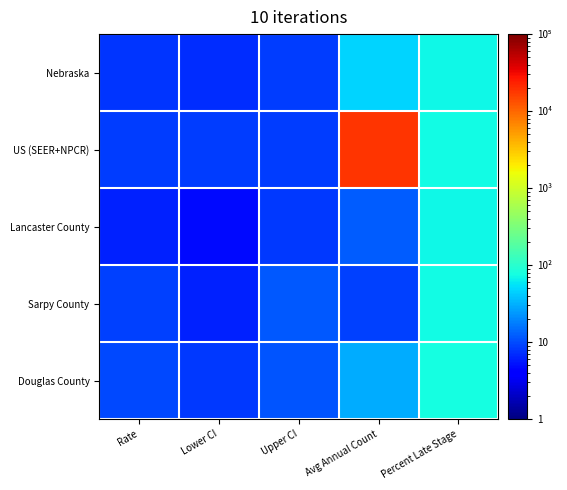

Rank the series at Lower CI from lowest to highest value.

Lancaster County, Sarpy County, Nebraska, Douglas County, US (SEER+NPCR)